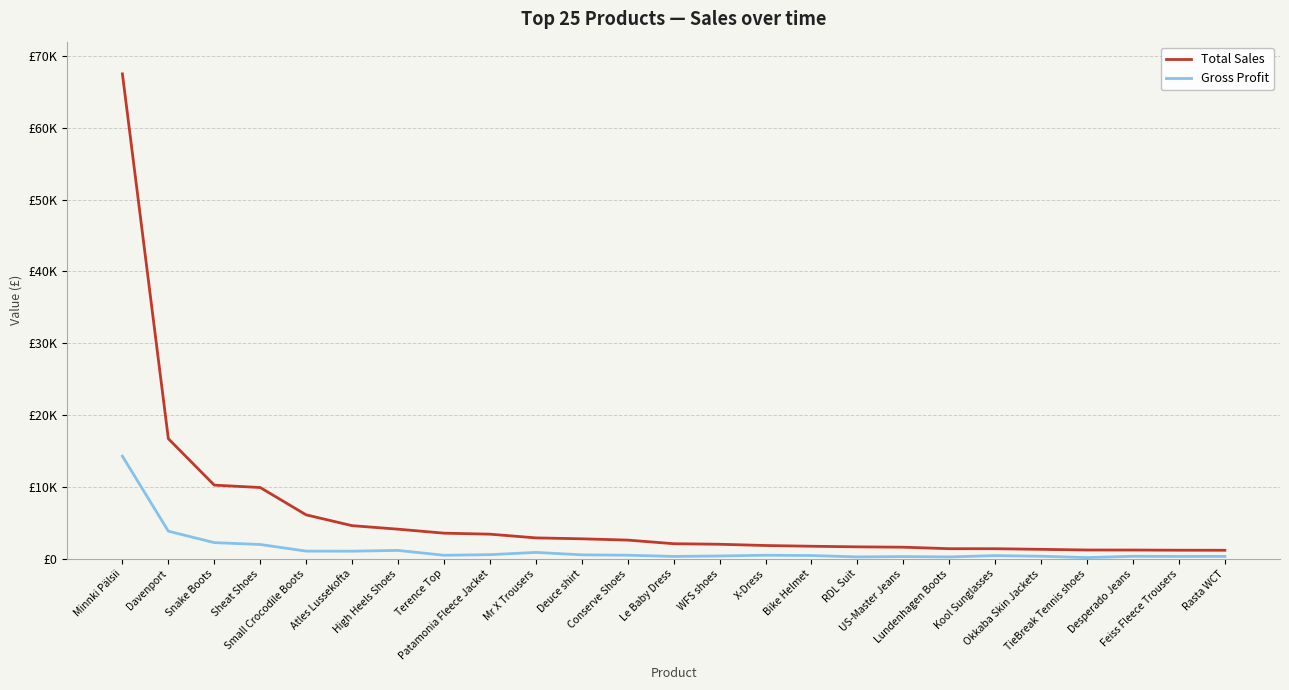

Does the chart display data point markers on the line(s)?

No